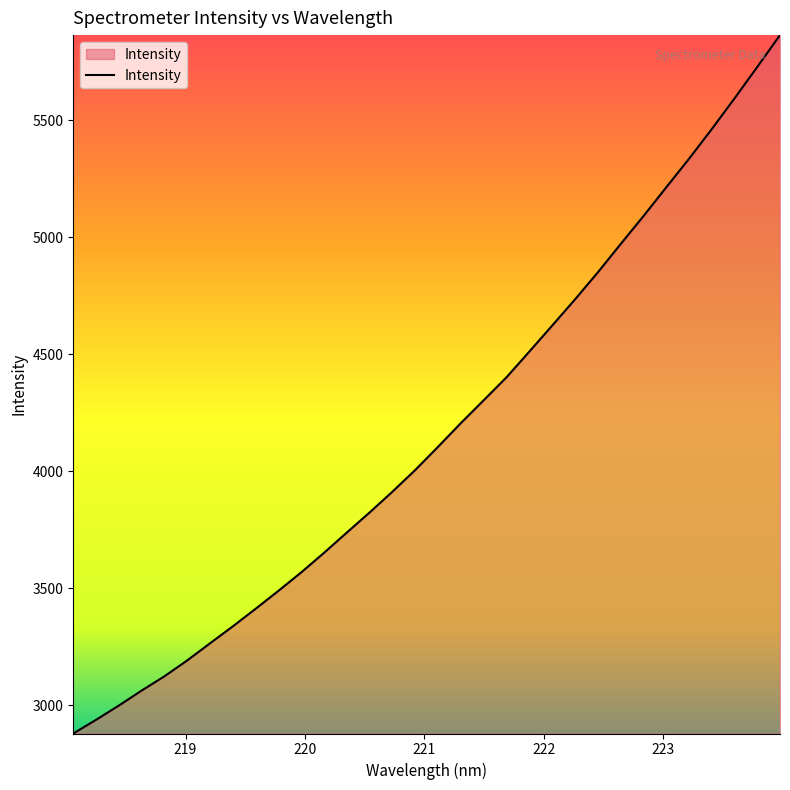

What is the maximum value shown in the chart?

5864.5